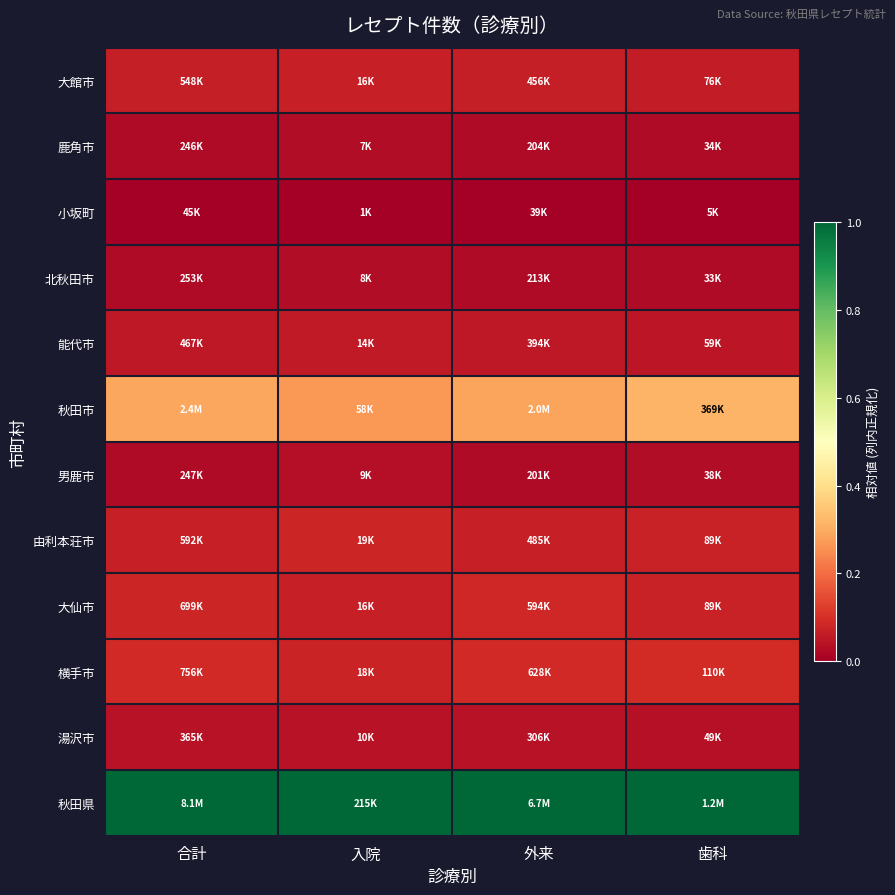

What is the total value across all series at 外来?

1.8